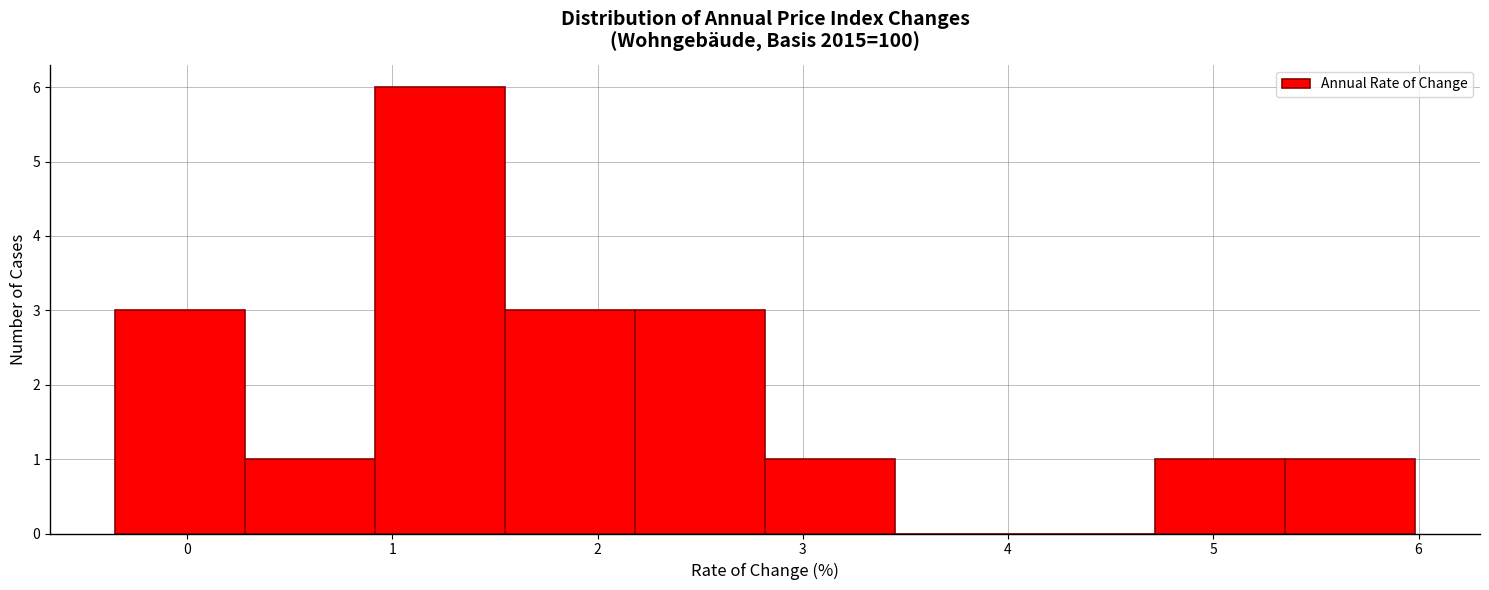

Reading left to right, transcribe this chart: for each bar, give the range it covers on the x-axis and its height. Neither the bar edges nor the heights are printed on the chart, so give them approximately, as read against the axes.

-0.4 to 0.3: 3
0.3 to 0.9: 1
0.9 to 1.5: 6
1.5 to 2.2: 3
2.2 to 2.8: 3
2.8 to 3.4: 1
3.4 to 4.1: 0
4.1 to 4.7: 0
4.7 to 5.3: 1
5.3 to 6.0: 1